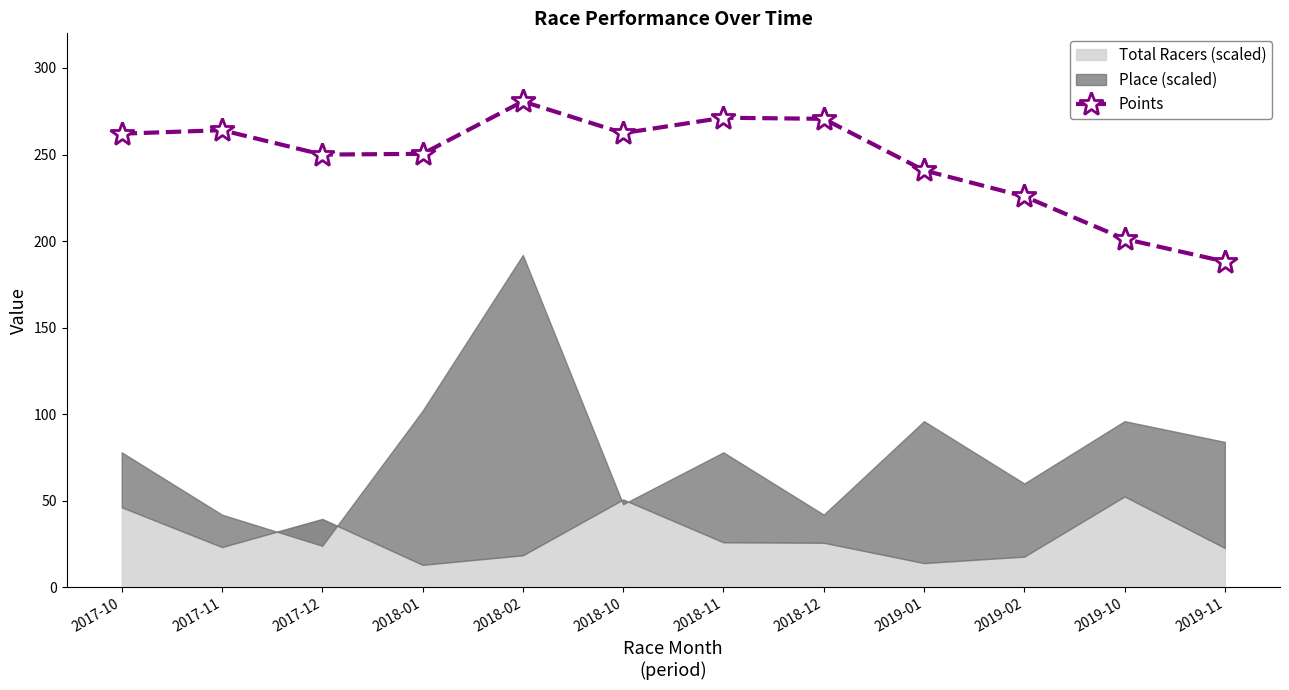

What is the approximate value at 2017-12?

250.0